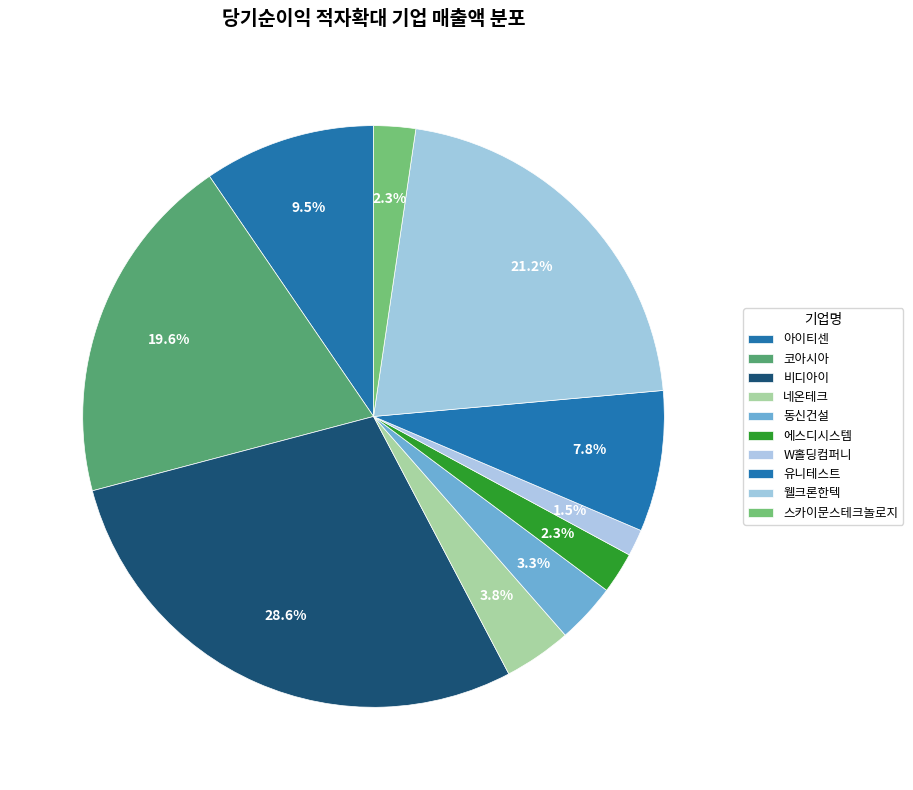

To the nearest percent, what is the difference between the largest and smallest slice percentages?

27%